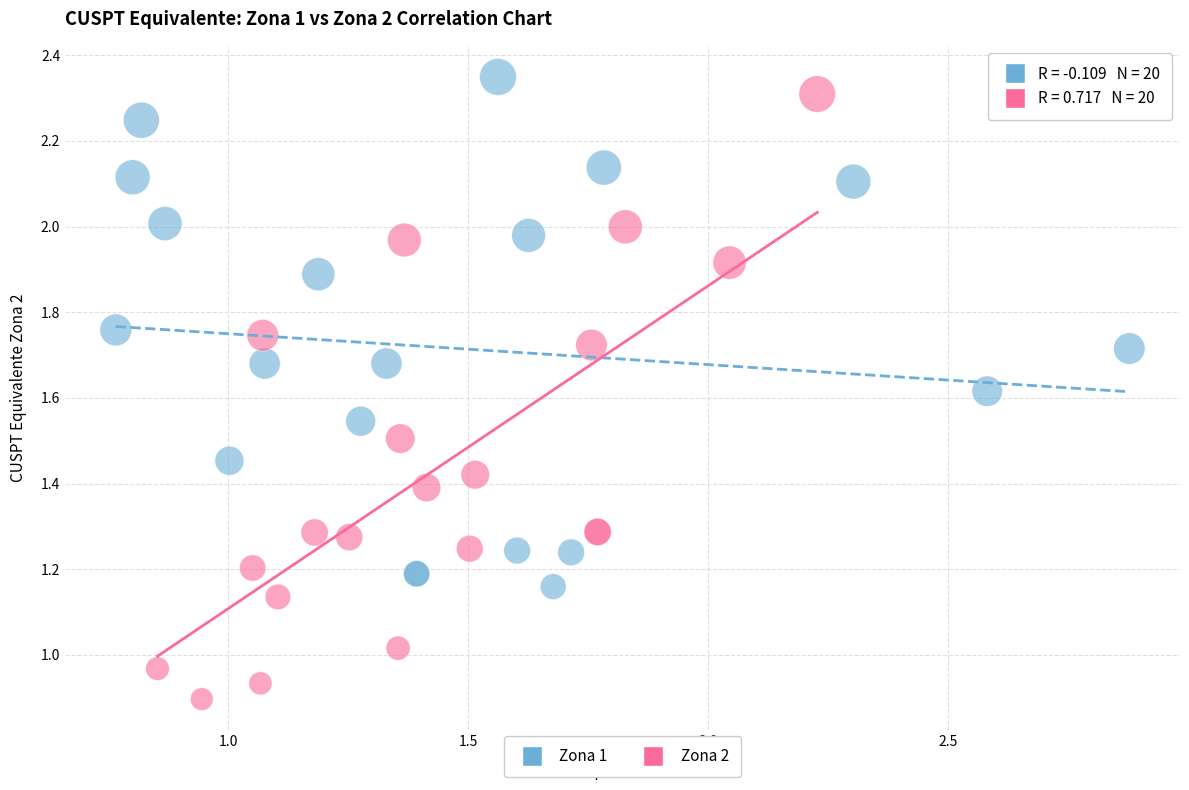

Which series has the widest spread of Y values?

Zona 2